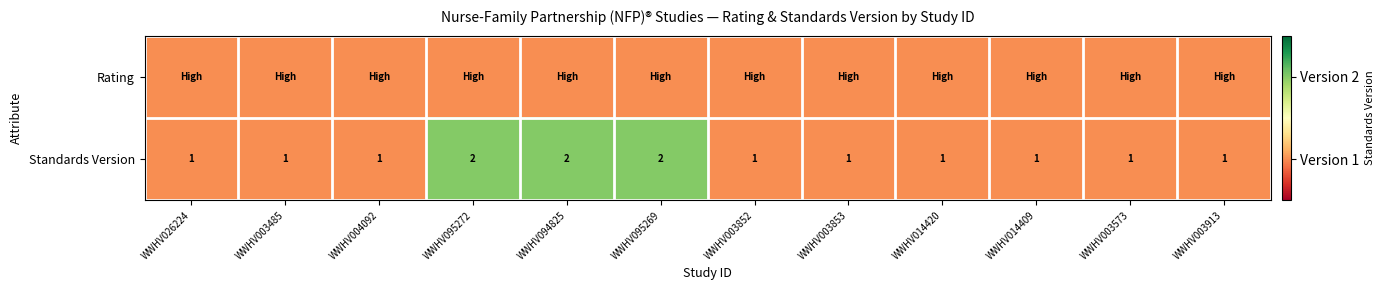

What is the spread (max minus min) of values at WWHV095269?

1